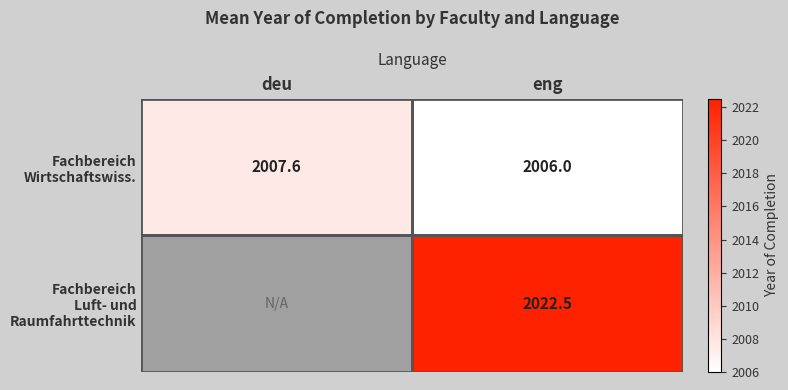

Read the Fachbereich Wirtschaftswiss. value at eng.

2006.0